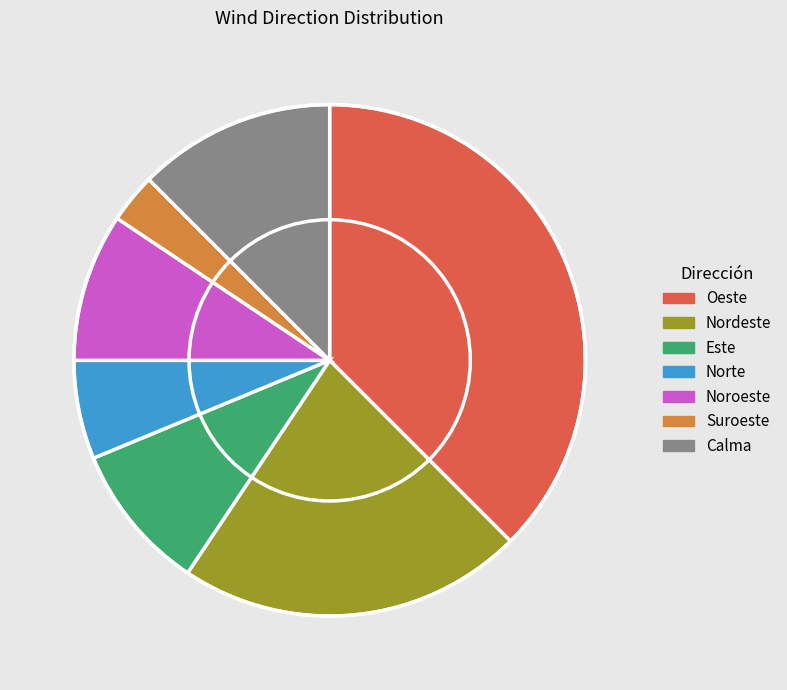

Do Calma and Este together represent more than half of the pie?

No